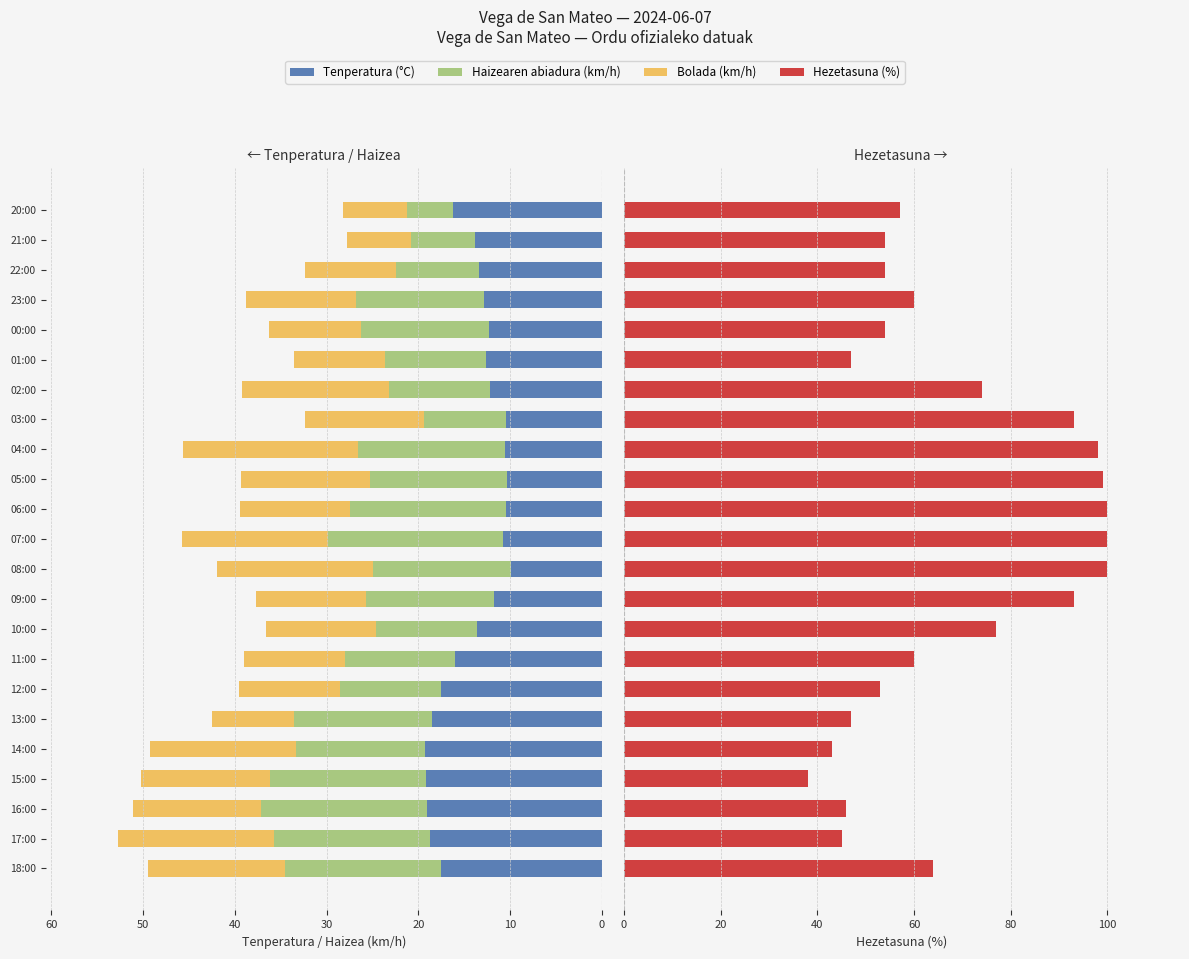

Reading left to right, list all the values displayed in this chart.

Tenperatura (°C): 17.5	18.7	19.1	19.2	19.3	18.5	17.5	16.0	13.6	11.7	9.9	10.8	10.4	10.3	10.6	10.4	12.2	12.6	12.3	12.8	13.4	13.8	16.2
Haizearen abiadura (km/h): 17.0	17.0	18.0	17.0	14.0	15.0	11.0	12.0	11.0	14.0	15.0	19.0	17.0	15.0	16.0	9.0	11.0	11.0	14.0	14.0	9.0	7.0	5.0
Bolada (km/h): 15.0	17.0	14.0	14.0	16.0	9.0	11.0	11.0	12.0	12.0	17.0	16.0	12.0	14.0	19.0	13.0	16.0	10.0	10.0	12.0	10.0	7.0	7.0
Hezetasuna (%): 64.0	45.0	46.0	38.0	43.0	47.0	53.0	60.0	77.0	93.0	100.0	100.0	100.0	99.0	98.0	93.0	74.0	47.0	54.0	60.0	54.0	54.0	57.0